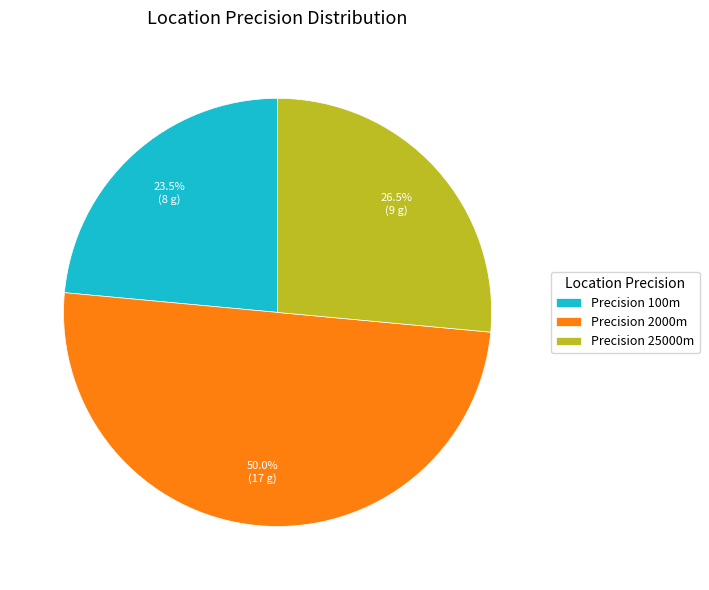

What is the ratio of the value at Precision 2000m to the value at Precision 25000m?

1.9